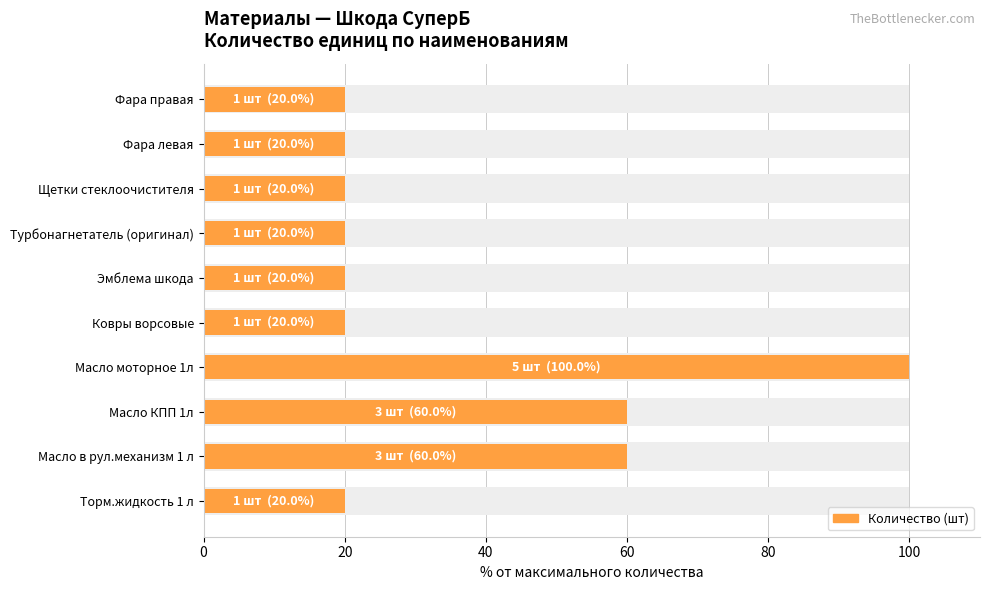

The chart shows a value of 20 at Торм.жидкость 1 л. True or false?

True